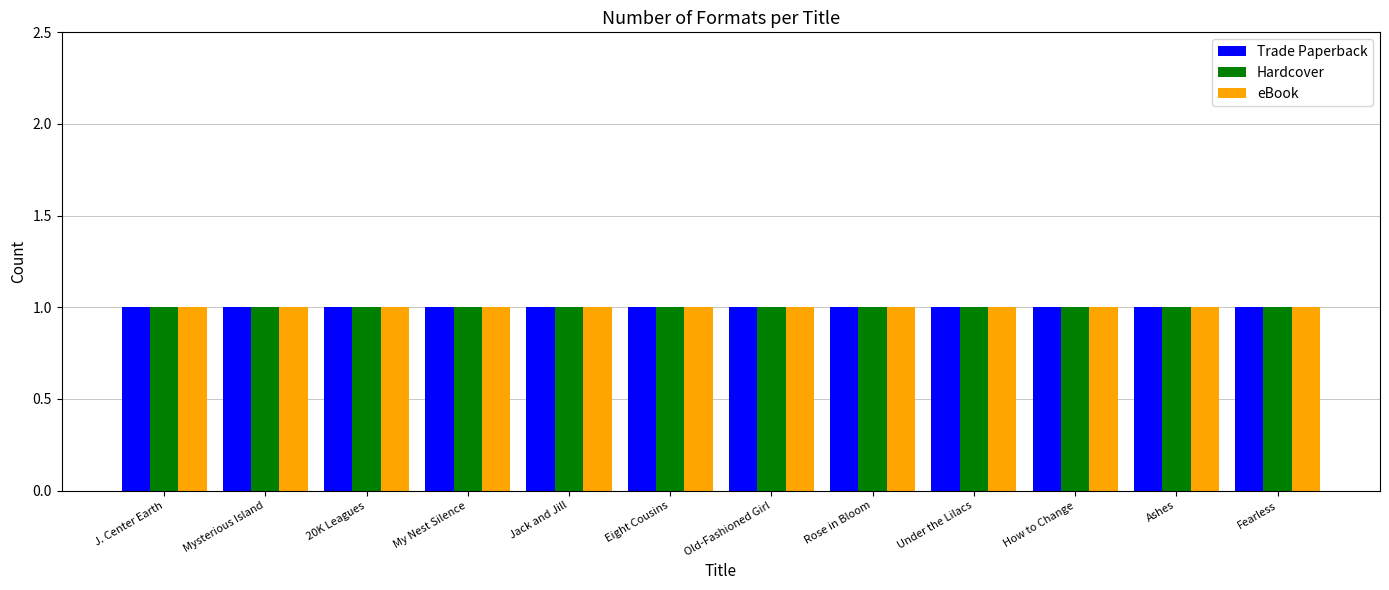

Is it true that Hardcover equals 49806509 at Eight Cousins?

False